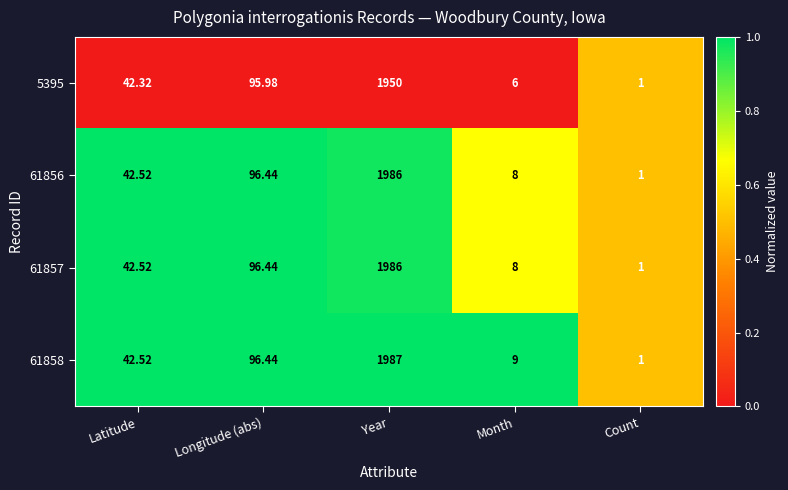

At which label does 5395 first exceed 42?

Latitude